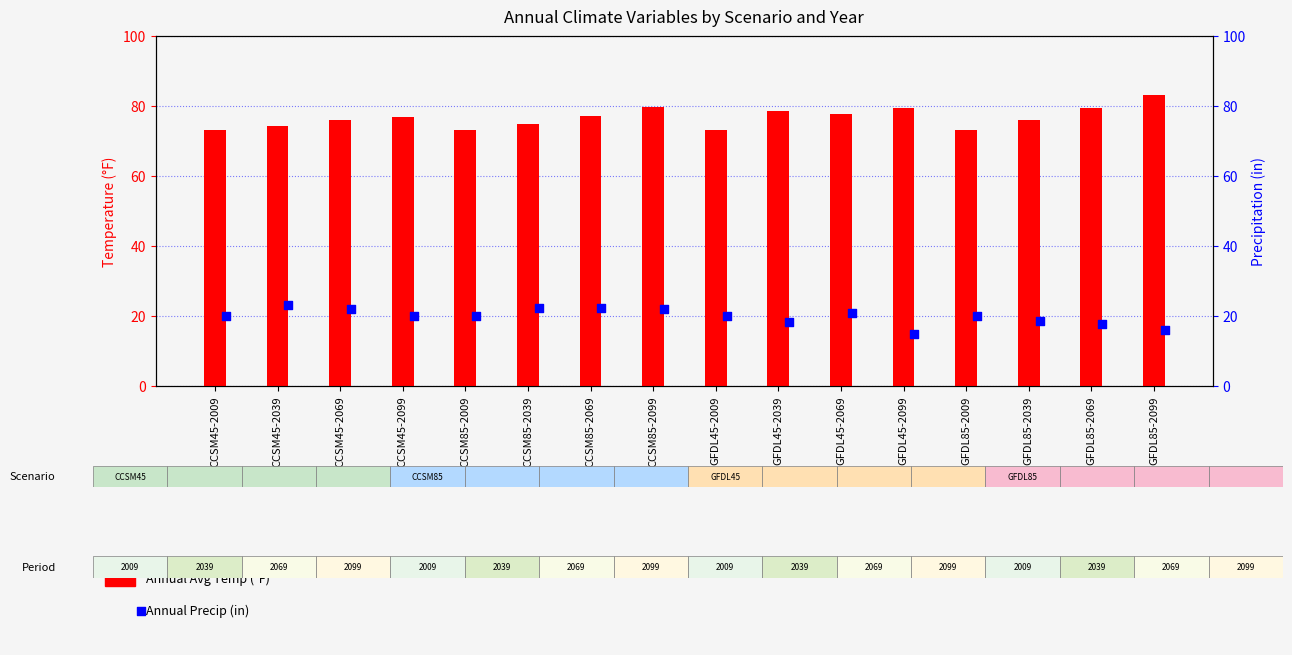

At which category is the sum across all series the highest?

CCSM85-2099